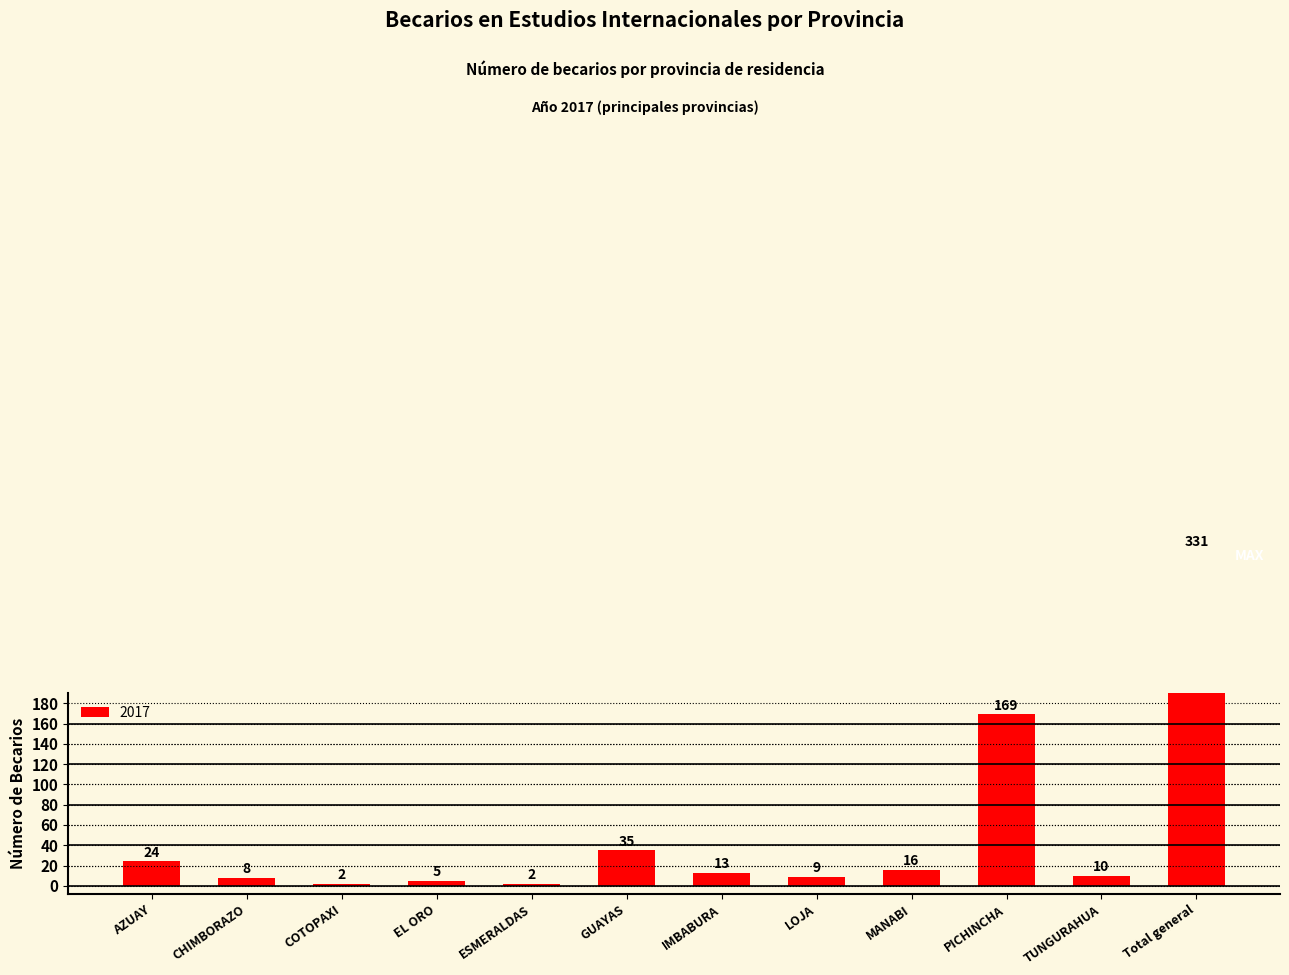

Are the bars horizontal?

No